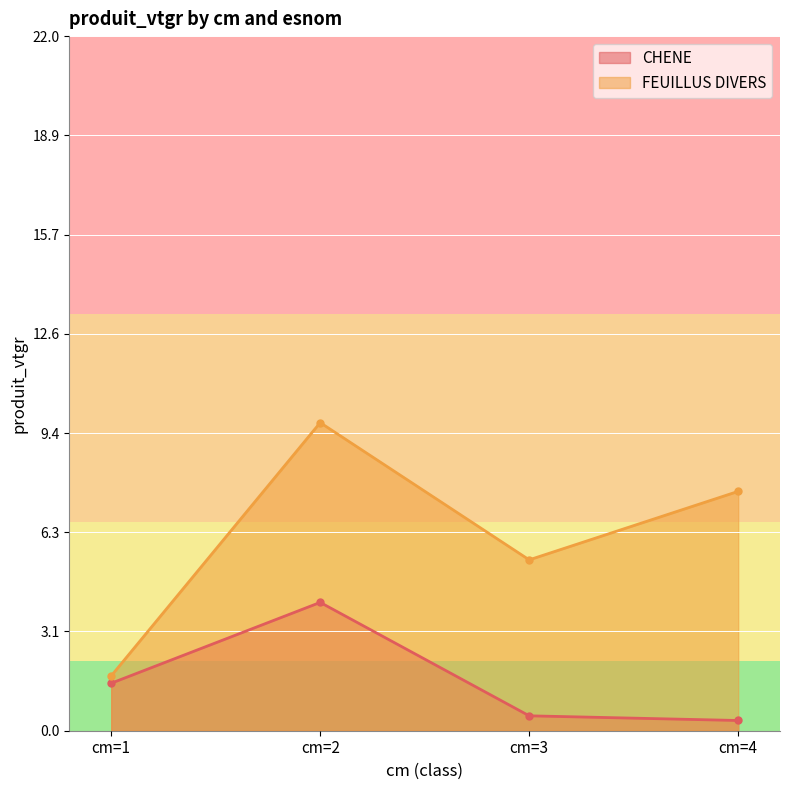

What is the minimum value for CHENE?

0.3